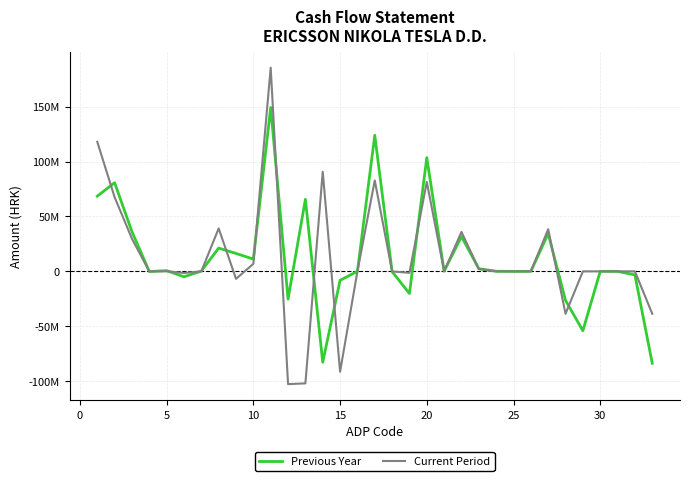

List the series in order of their overall mean, lowest first.

Current Period, Previous Year